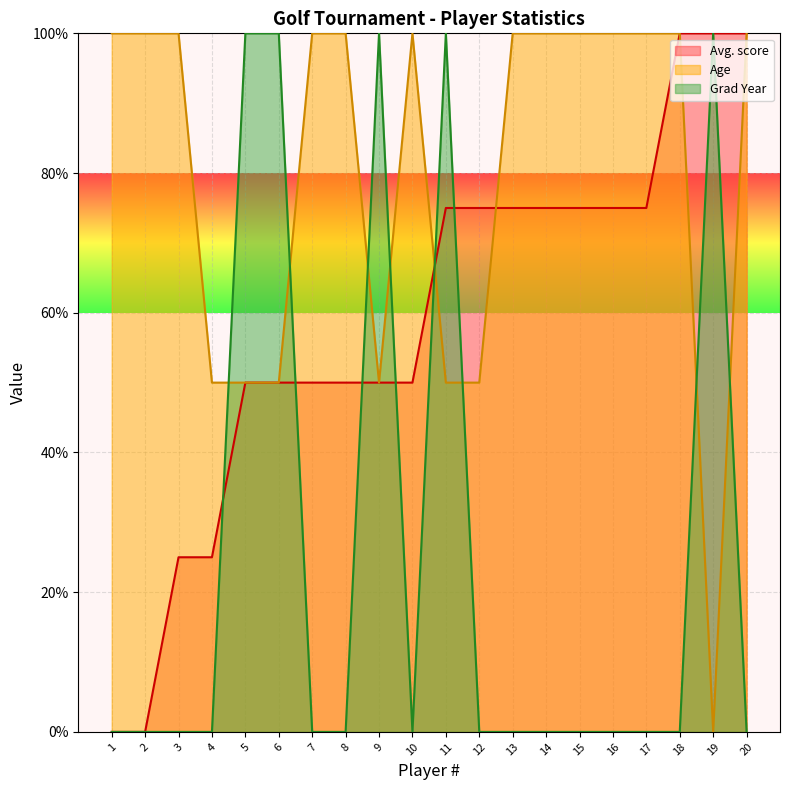

At which label does Avg. score first exceed 75?

18